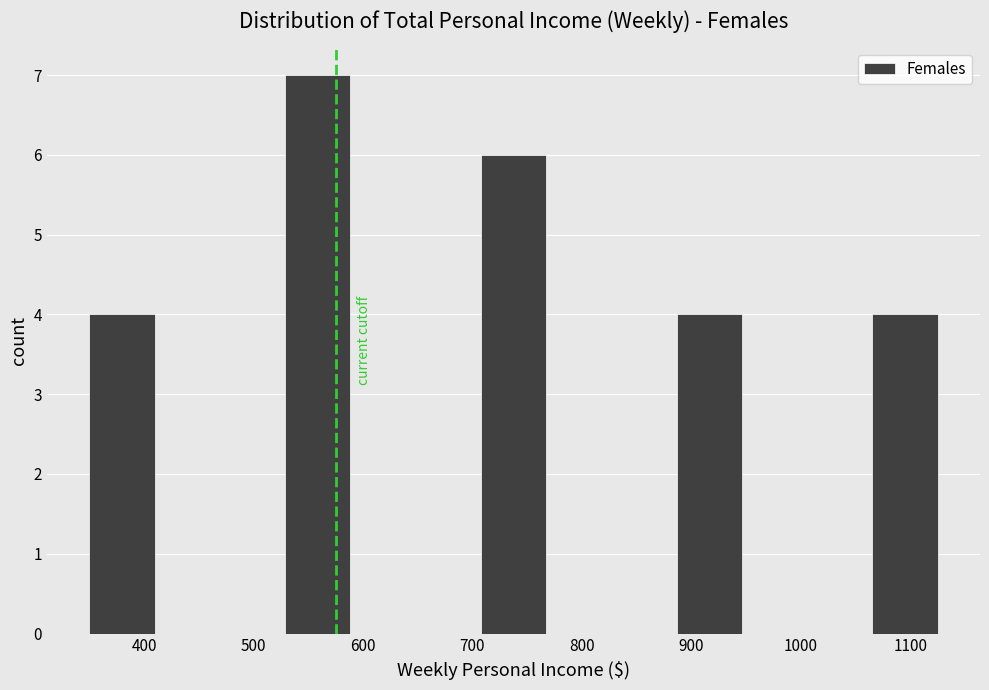

Over which range of the x-axis is the bar tallest?

530 to 590